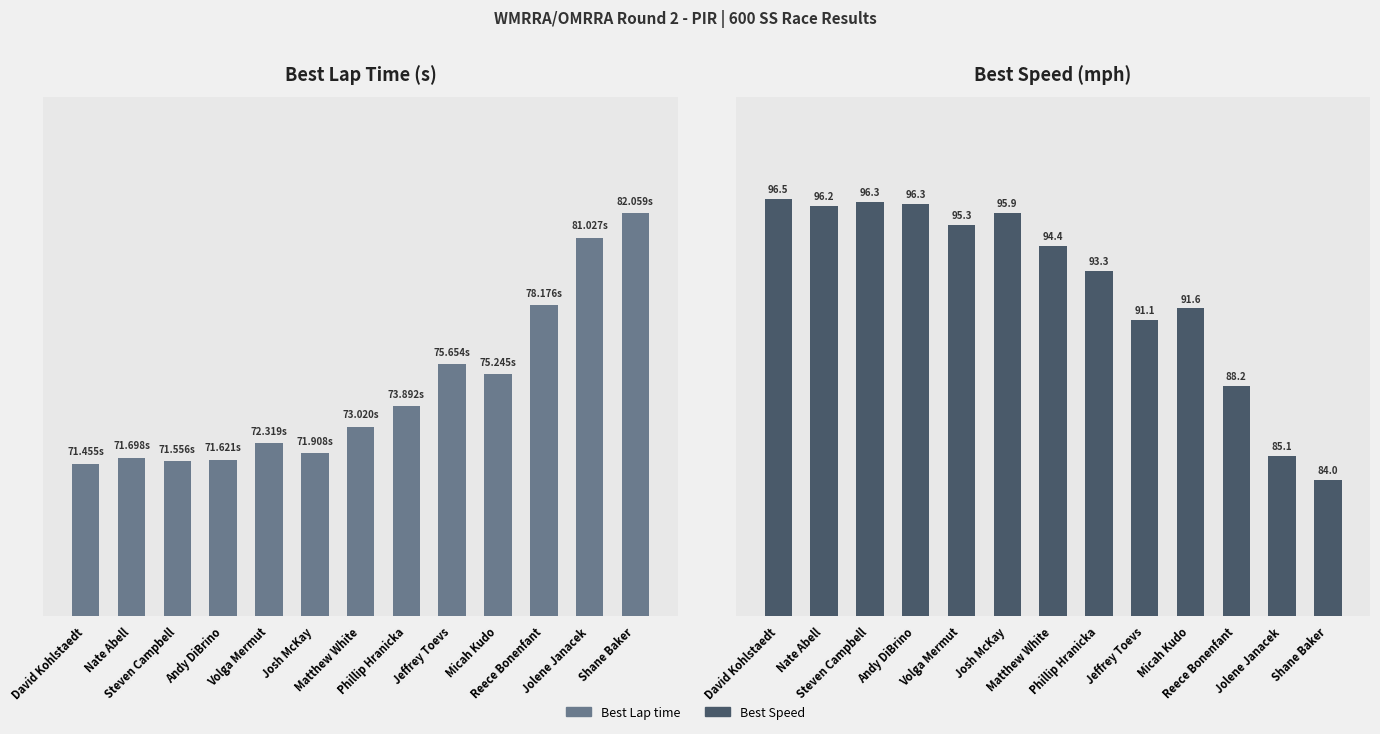

Which series has the largest total across all categories?

Best Speed